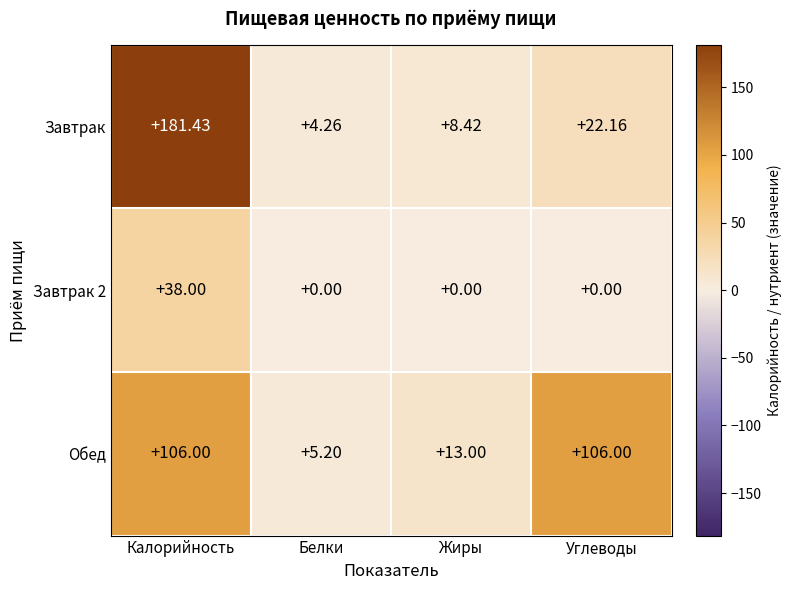

At which category does the chart reach its peak across all series?

Калорийность